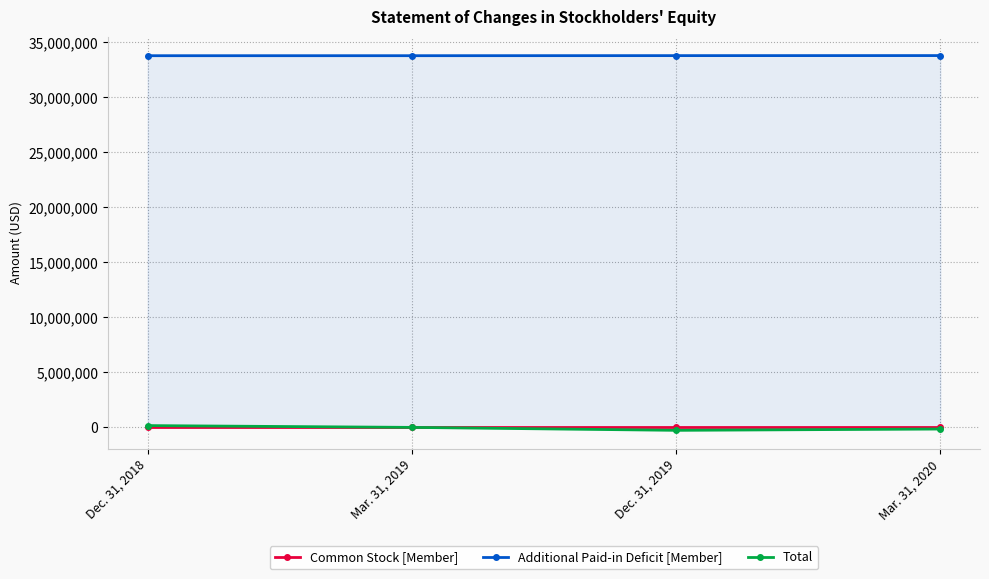

Reading right to left, extract all data points from this chart.

Common Stock [Member]: 345	345	345	345
Additional Paid-in Deficit [Member]: 33793025	33788889	33782811	33781881
Total: -140878	-259103	7579	170701